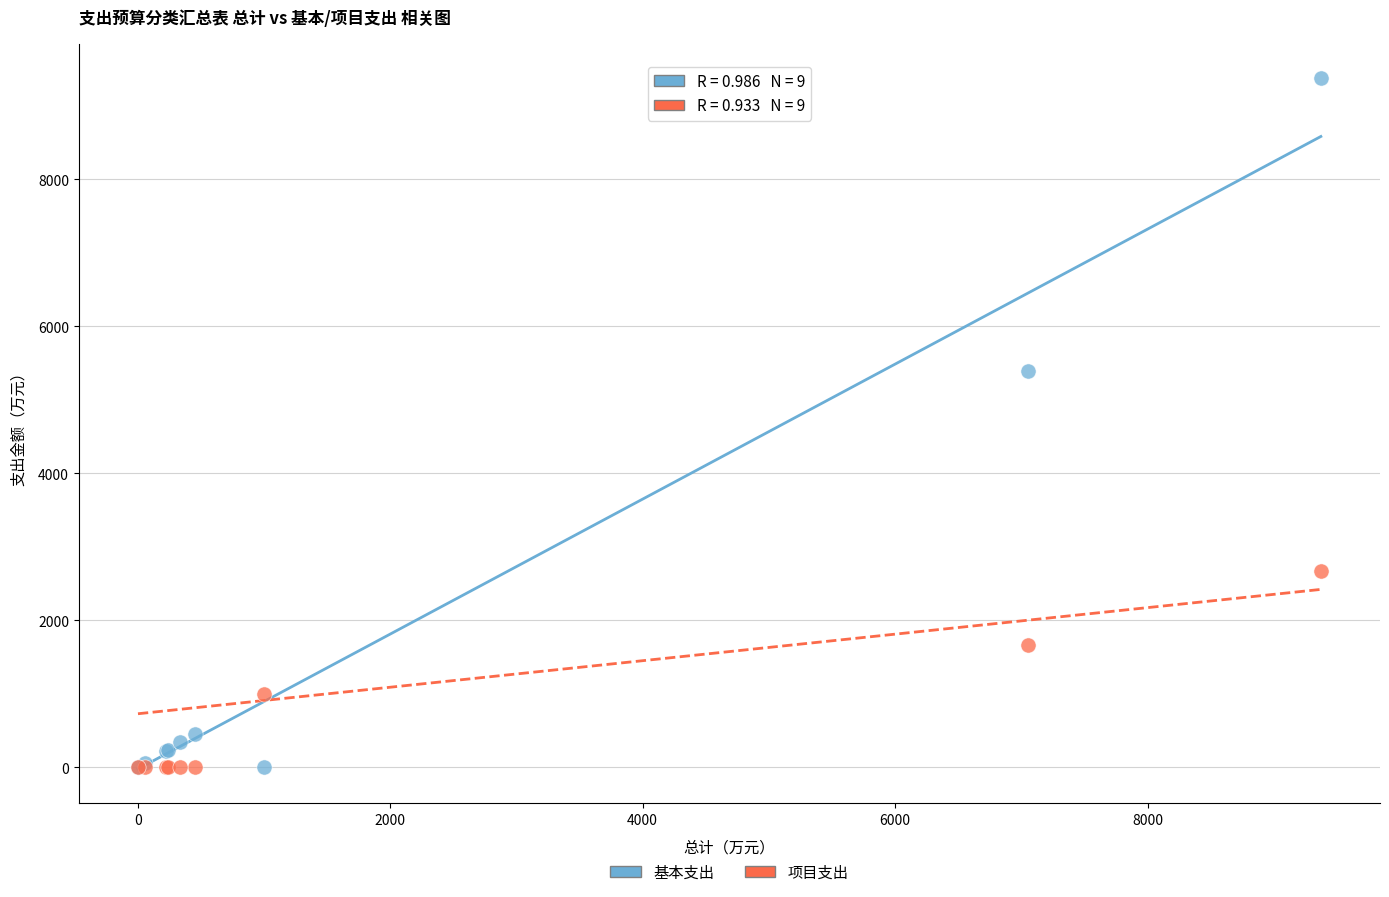

Which series has the widest spread of Y values?

基本支出